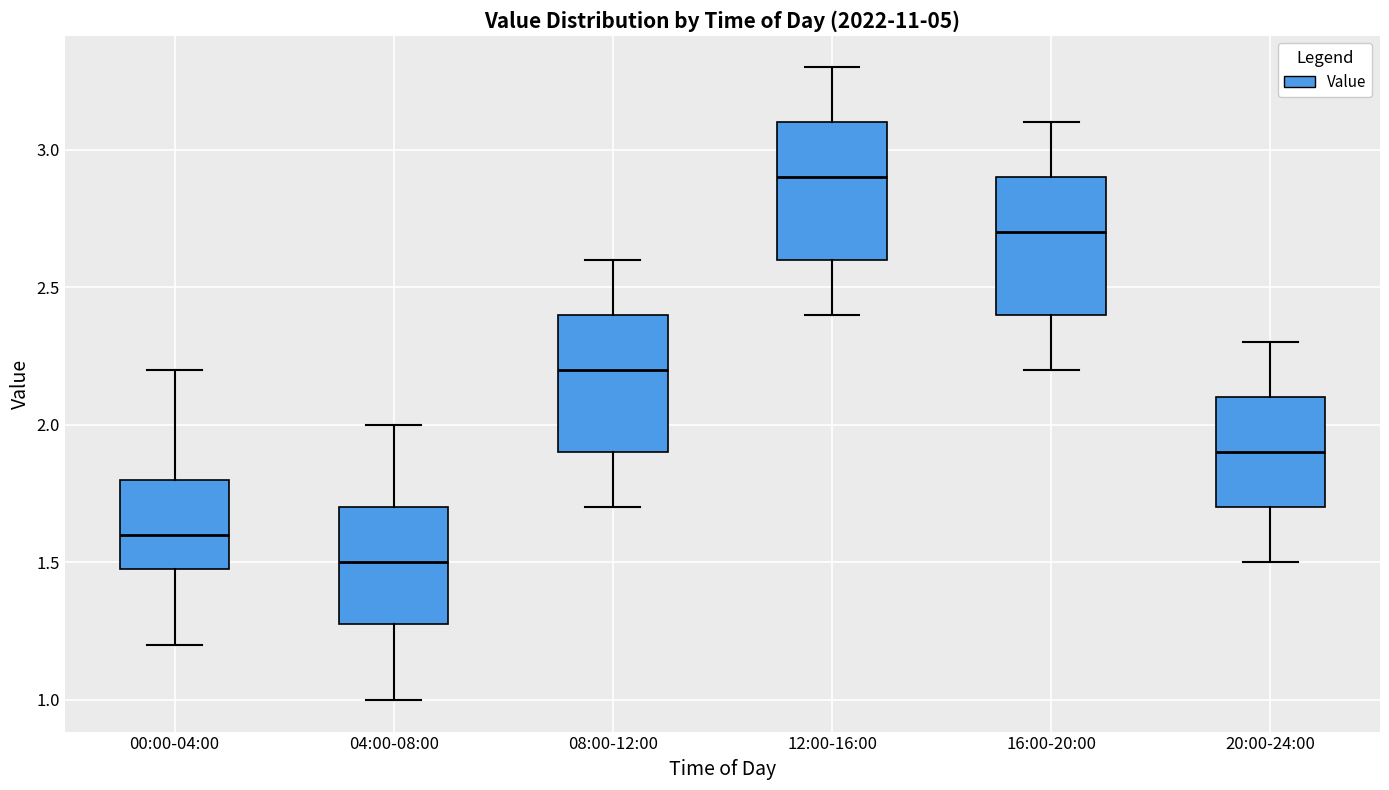

Reading left to right, transcribe this box plot: for each box, give where its median line is, the range the box spans, and where its two whiskers end, as read against the y-axis. The values are not printed on the chart, so give them approximately, as read against the axis.

00:00-04:00: median 1.6, box 1.5 to 1.8, whiskers 1.2 to 2.2
04:00-08:00: median 1.5, box 1.3 to 1.7, whiskers 1.0 to 2.0
08:00-12:00: median 2.2, box 1.9 to 2.4, whiskers 1.7 to 2.6
12:00-16:00: median 2.9, box 2.6 to 3.1, whiskers 2.4 to 3.3
16:00-20:00: median 2.7, box 2.4 to 2.9, whiskers 2.2 to 3.1
20:00-24:00: median 1.9, box 1.7 to 2.1, whiskers 1.5 to 2.3